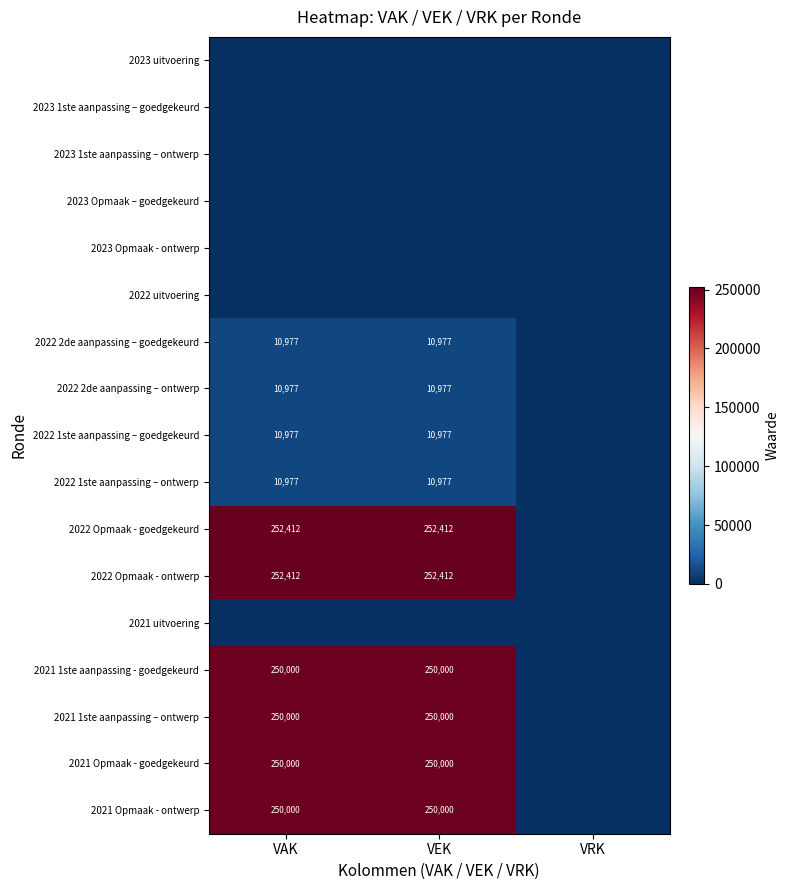

The value of 2022 Opmaak - goedgekeurd at VEK is 424018. True or false?

False